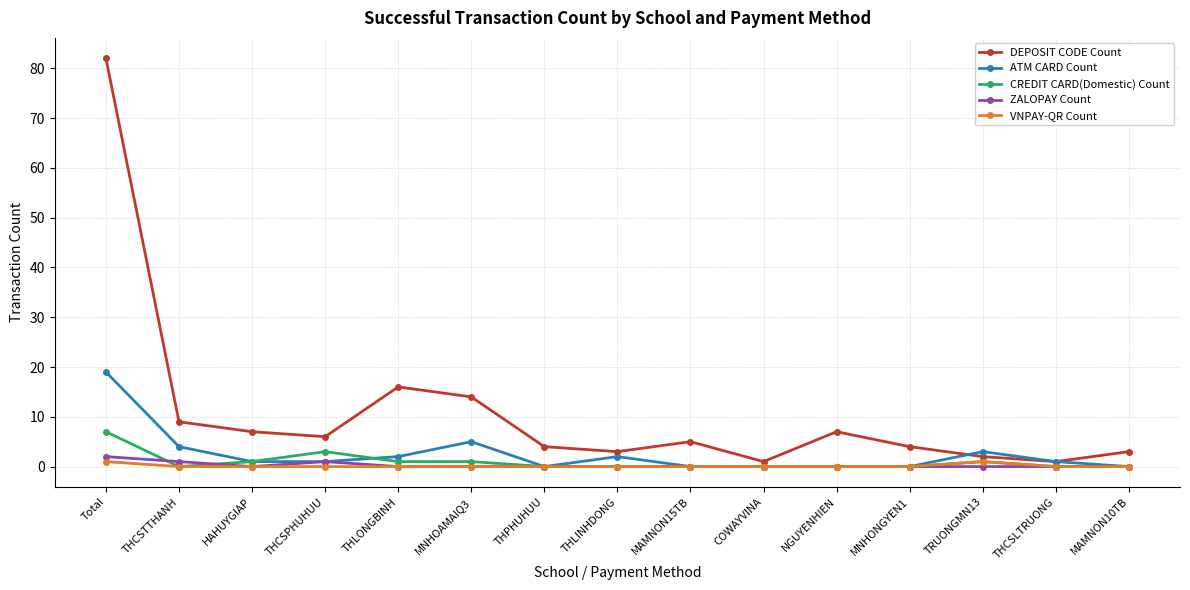

Where is the first local maximum for CREDIT CARD(Domestic) Count?

THCSPHUHUU